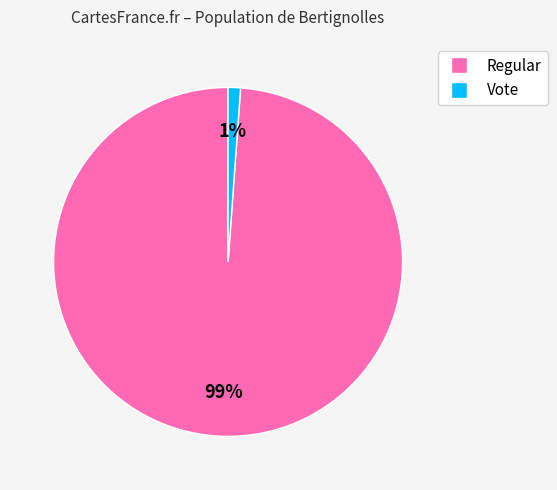

What is the largest slice in the pie chart?

Regular